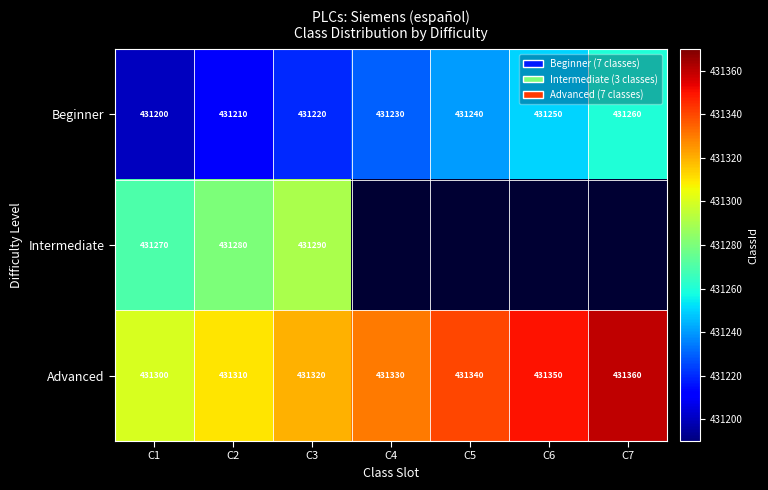

What is the smallest value displayed?

431200.0